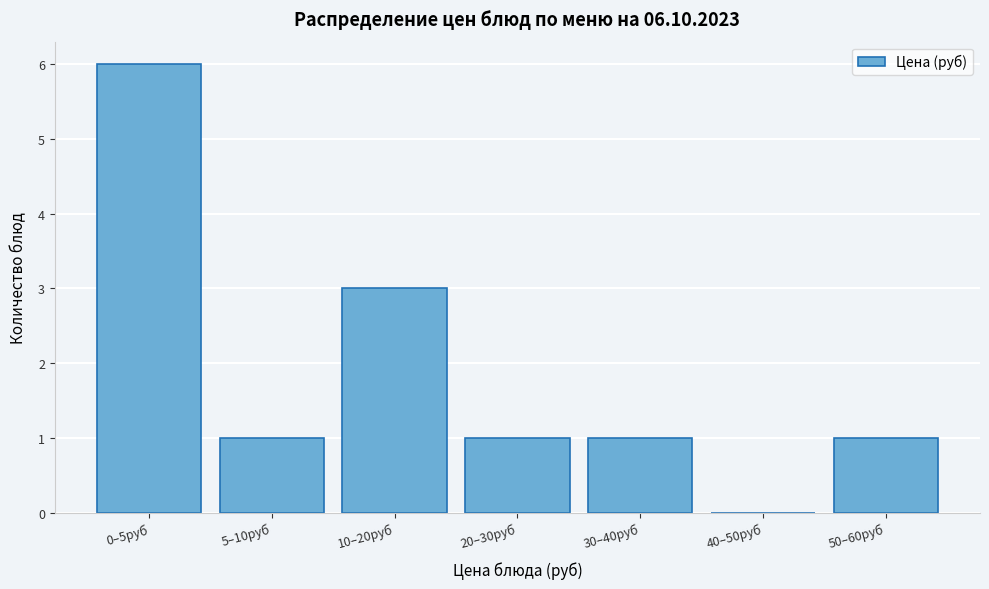

Reading left to right, list all the values displayed in this chart.

0–5руб=6	5–10руб=1	10–20руб=3	20–30руб=1	30–40руб=1	40–50руб=0	50–60руб=1